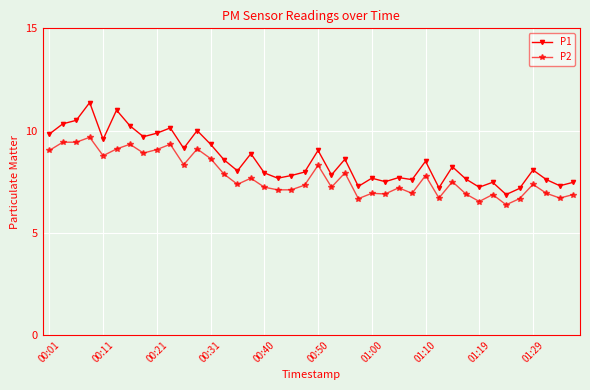

Which series has the widest spread of values?

P1